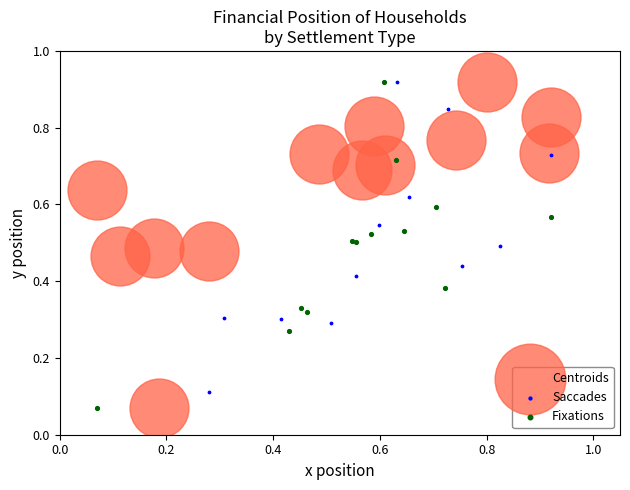

What are all the series names shown in the legend?

Centroids, Saccades, Fixations